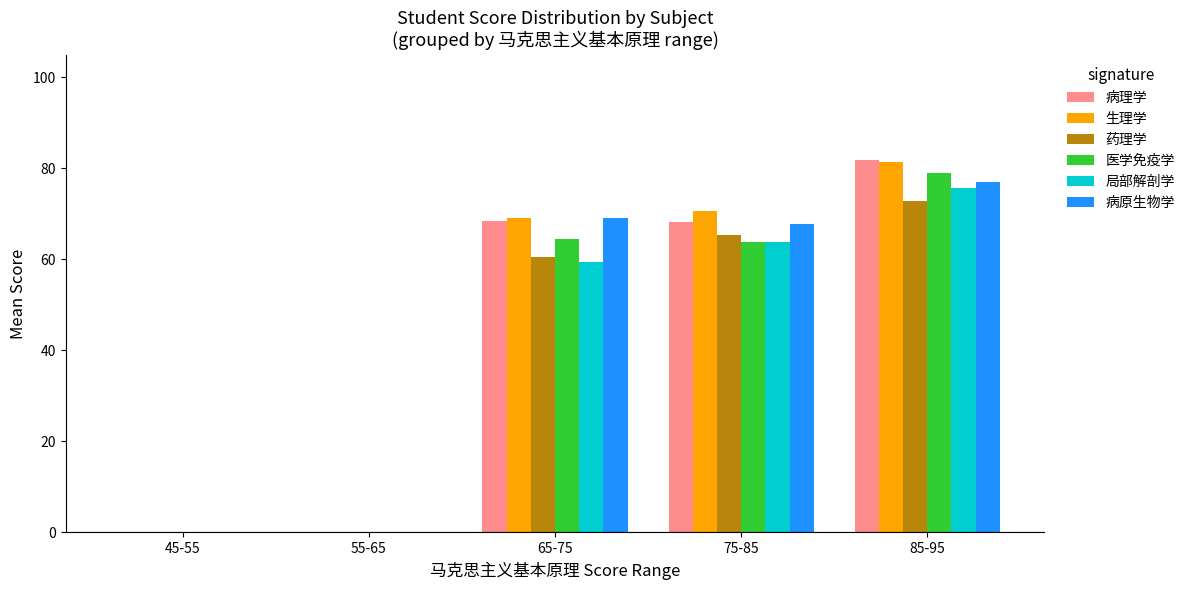

Is the value of 医学免疫学 at 85-95 greater than the value of 生理学 at 75-85?

Yes